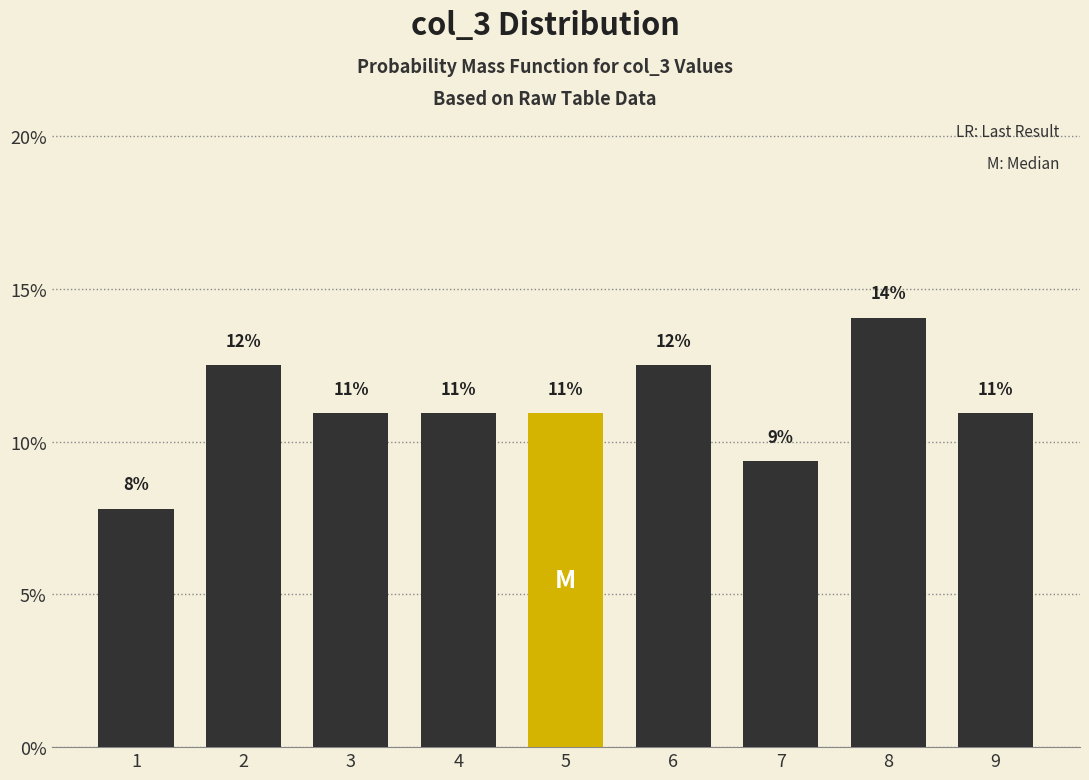

How many bars are there in total?

9